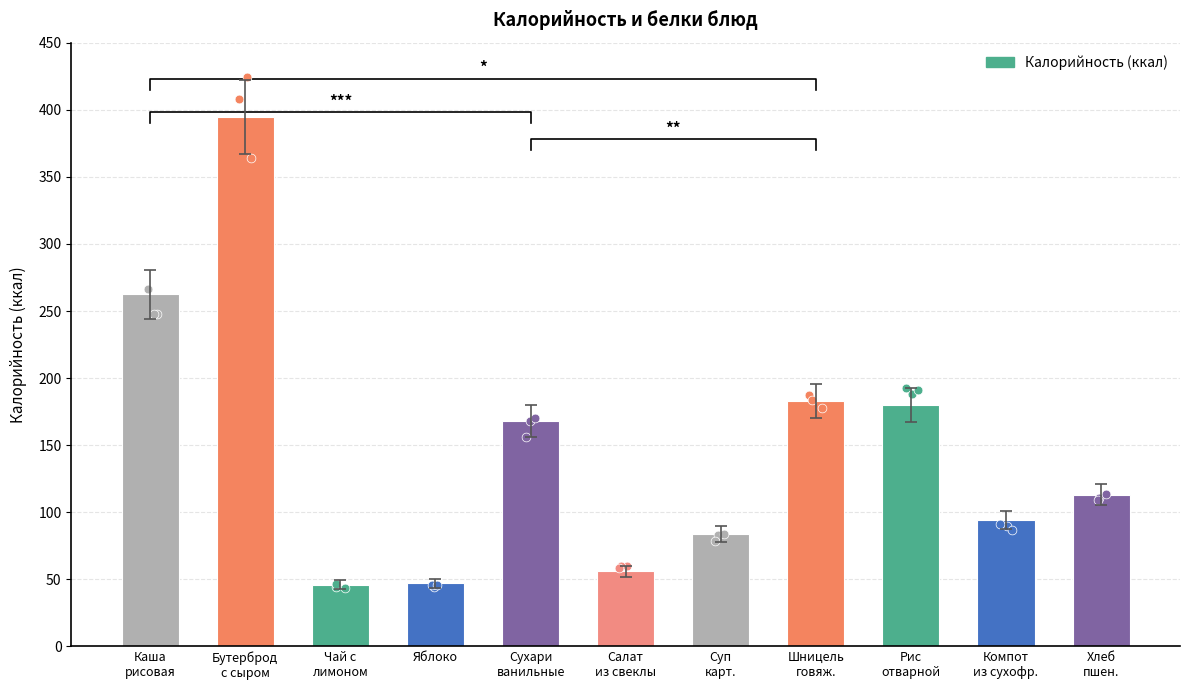

Between Чай с
лимоном and Бутерброд
с сыром, which is larger?

Бутерброд
с сыром